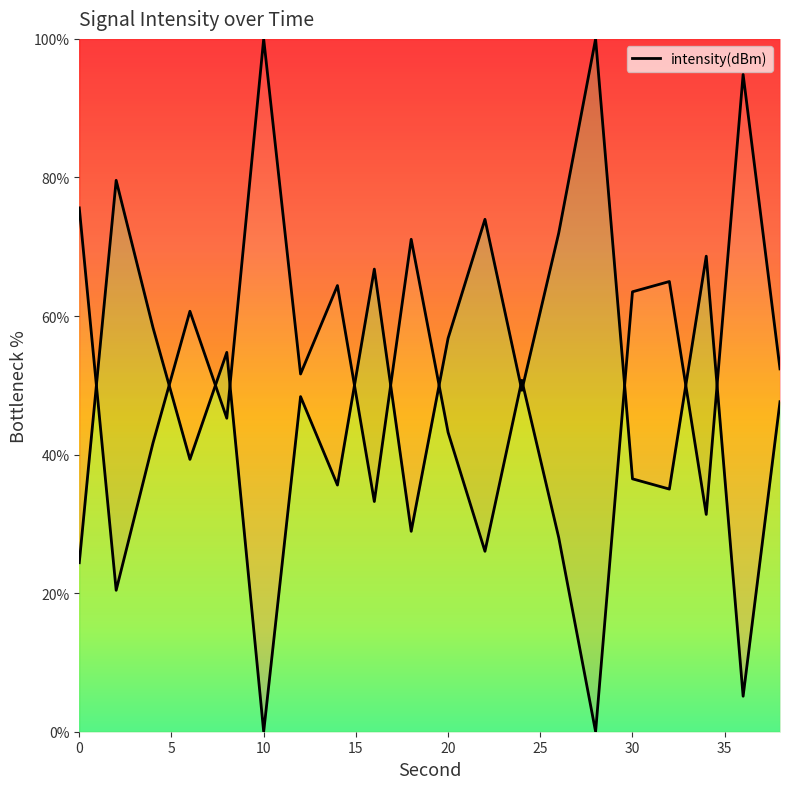

How many points are higher than both their immediate neighbors (excluding endpoints)?

7